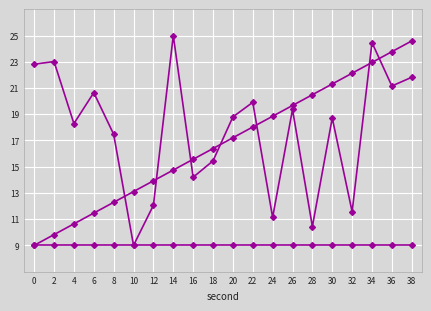

What is the maximum value shown in the chart?

25.0